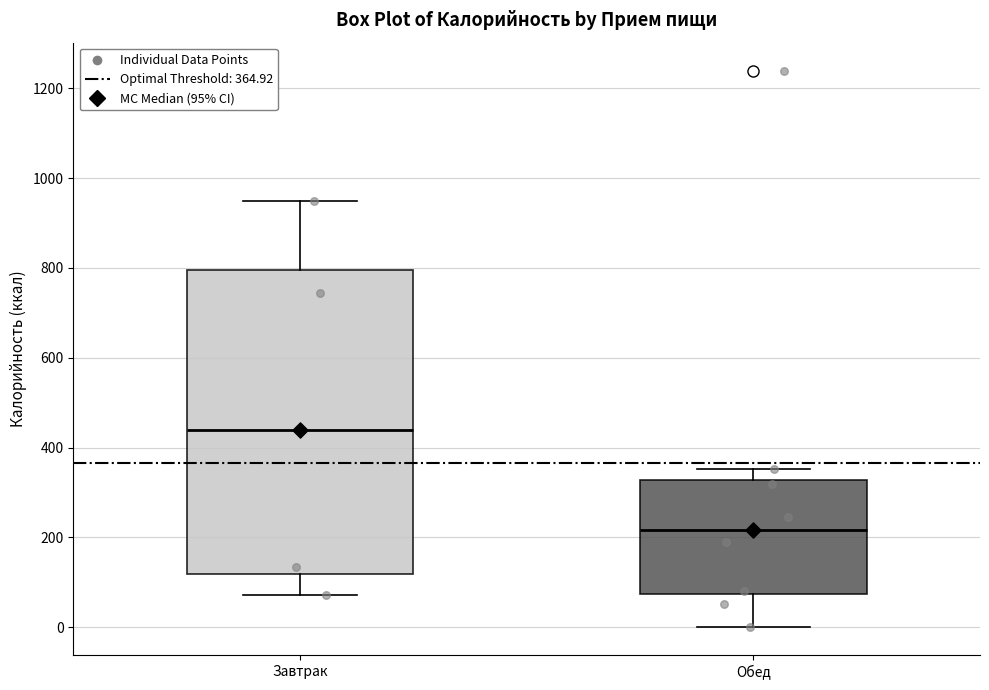

Reading left to right, transcribe this box plot: for each box, give where its median line is, the range the box spans, and where its two whiskers end, as read against the y-axis. The values are not printed on the chart, so give them approximately, as read against the axis.

Завтрак: median 440, box 120 to 800, whiskers 80 to 940
Обед: median 220, box 80 to 320, whiskers 0 to 360